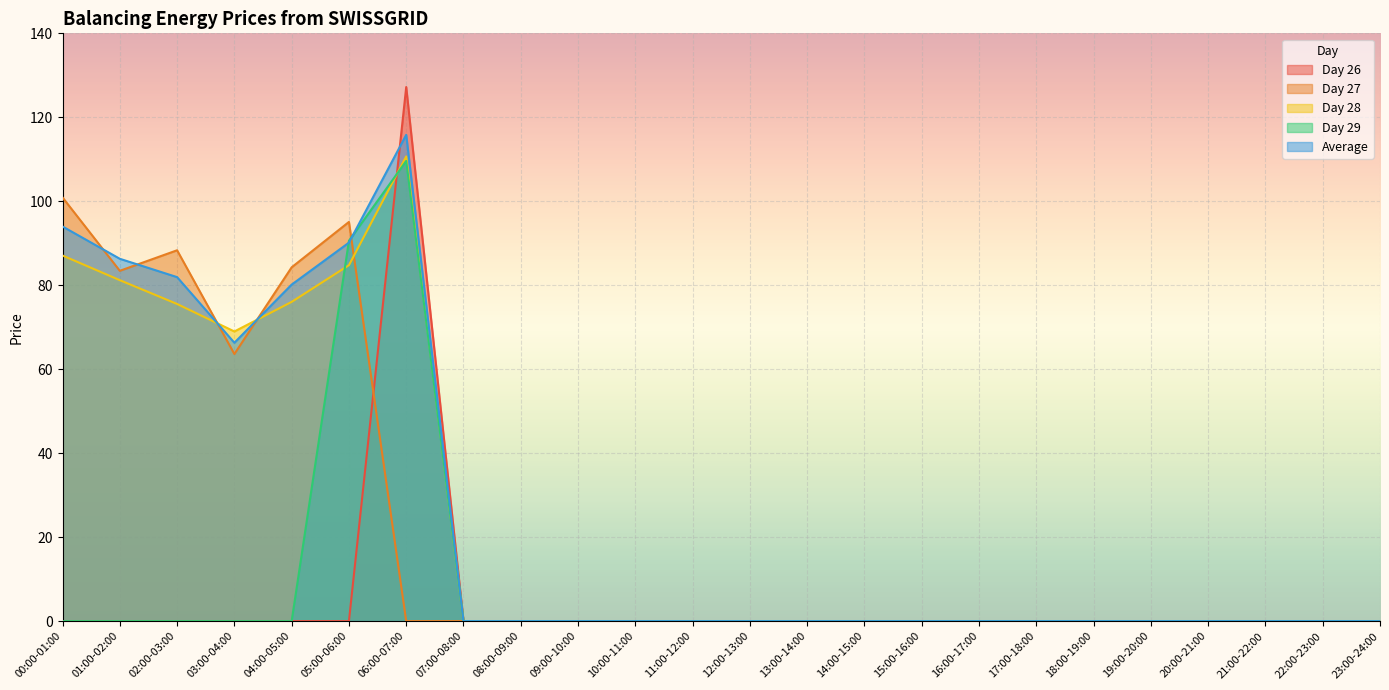

How many interior local valleys does the Average series have?

1